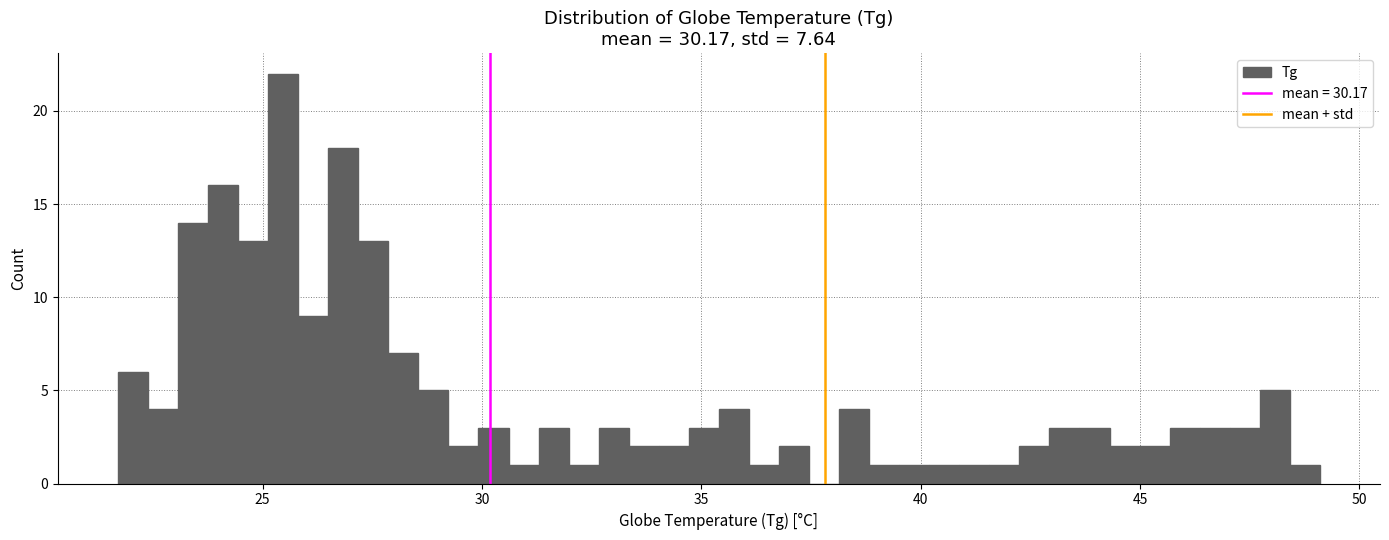

Read against the x-axis, roughly where is the centre of the tallest bar?

25.5